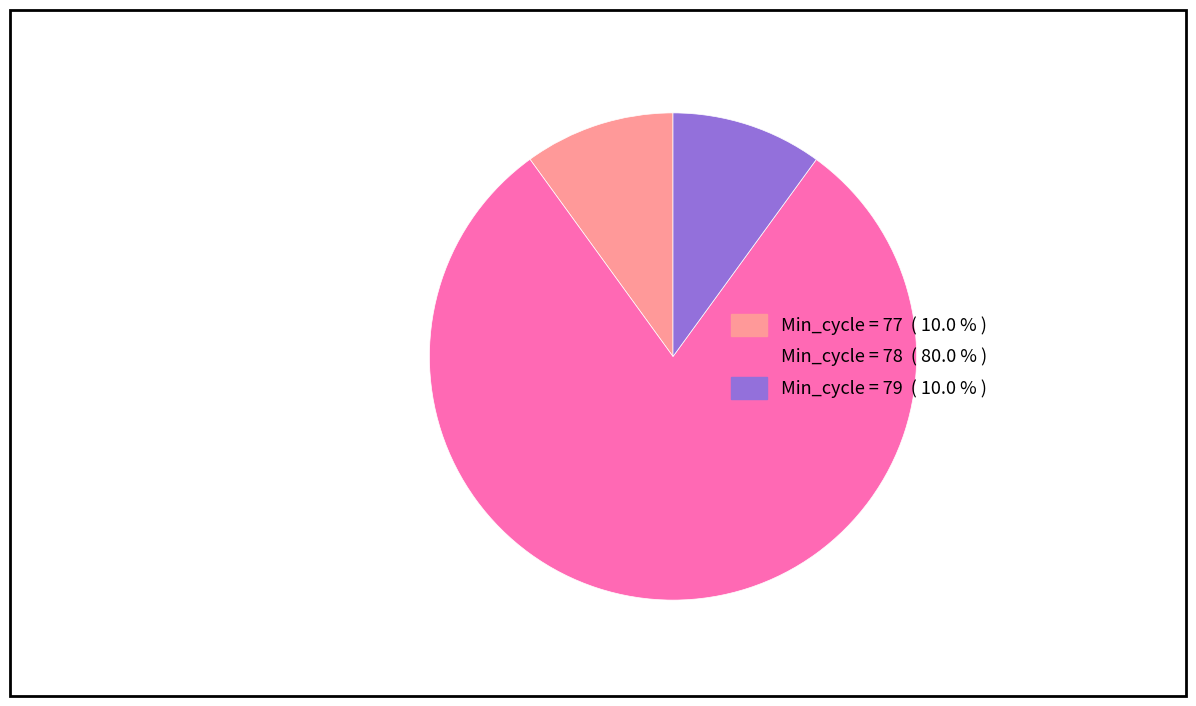

Does any single category account for the majority?

Yes